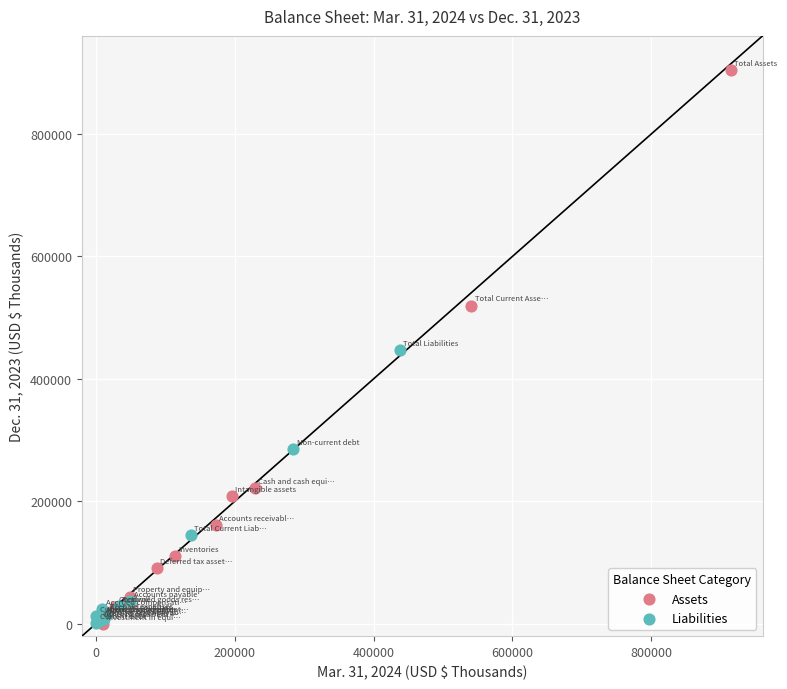

Which series has the widest spread of Y values?

Assets